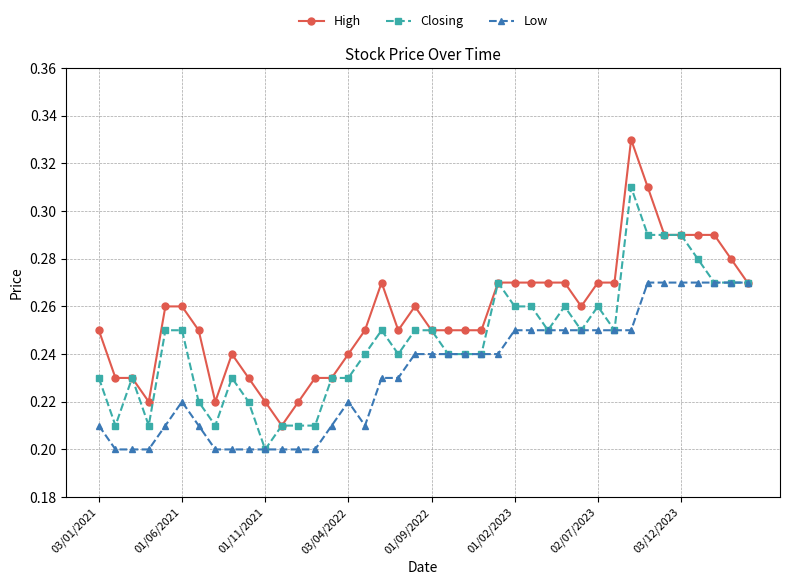

Is this an area chart (filled region under the line)?

No